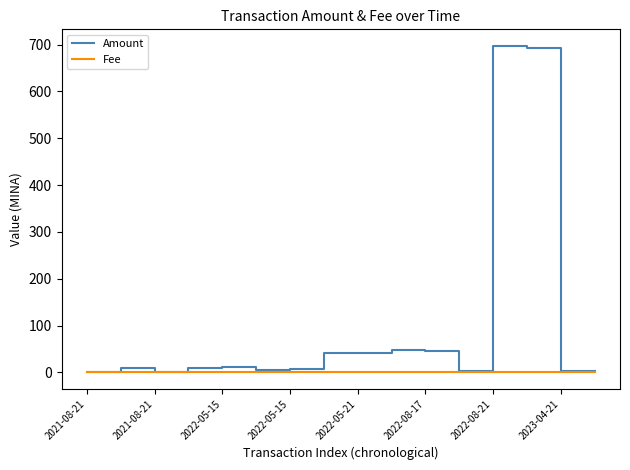

Which series has the widest spread of values?

Amount